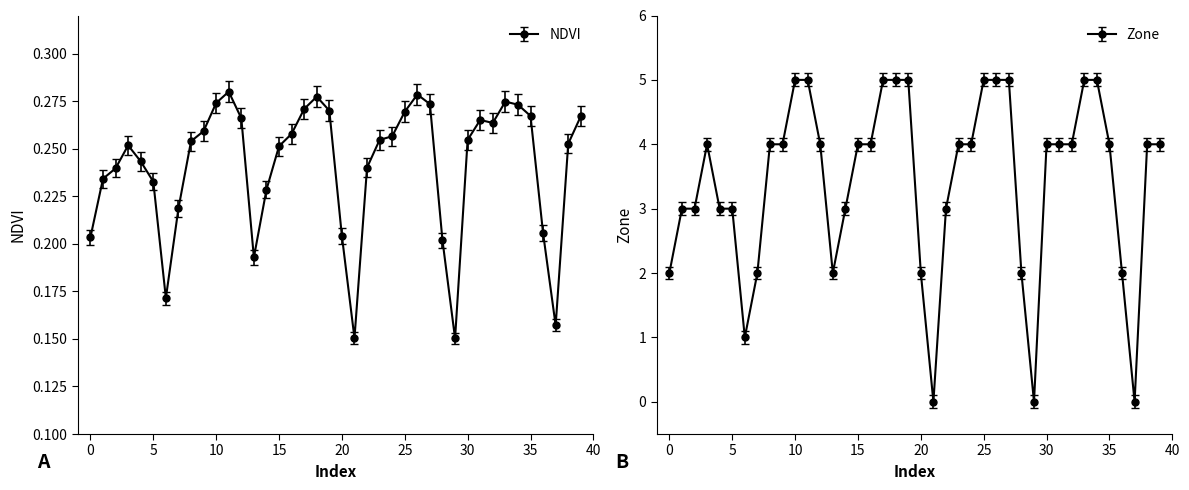

What is the sum of all Zone values?

137.0